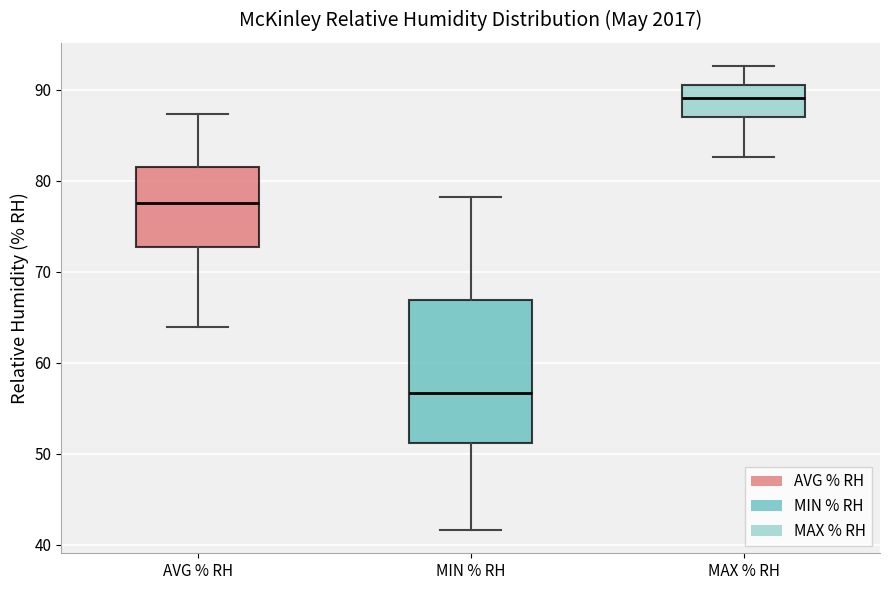

Which box is the tallest, from its lower edge to its upper edge?

MIN % RH